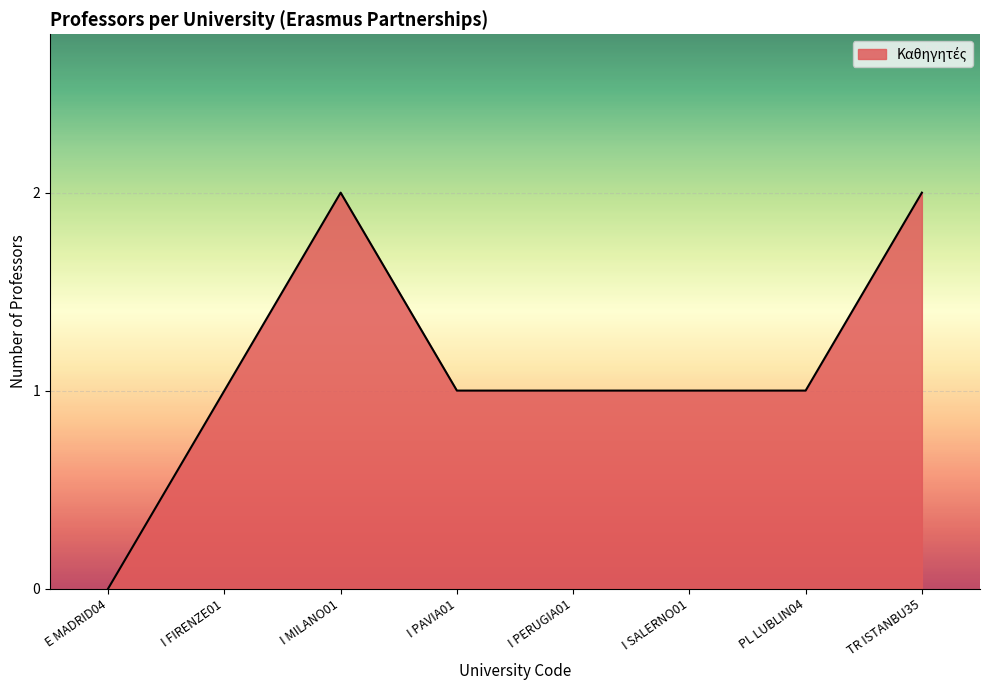

True or false: the data has more than 0 interior local peaks.

True